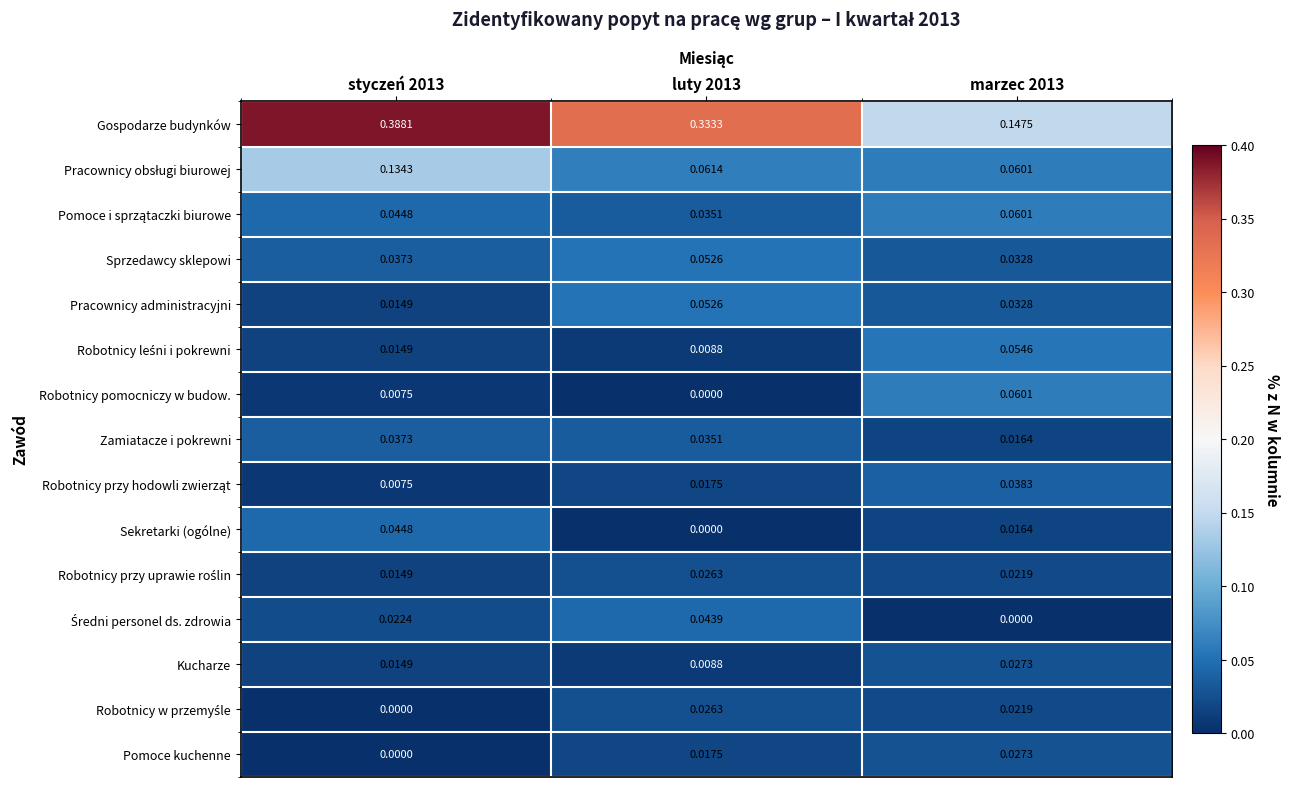

Between luty 2013 and marzec 2013, which series saw the biggest shift?

Gospodarze budynków